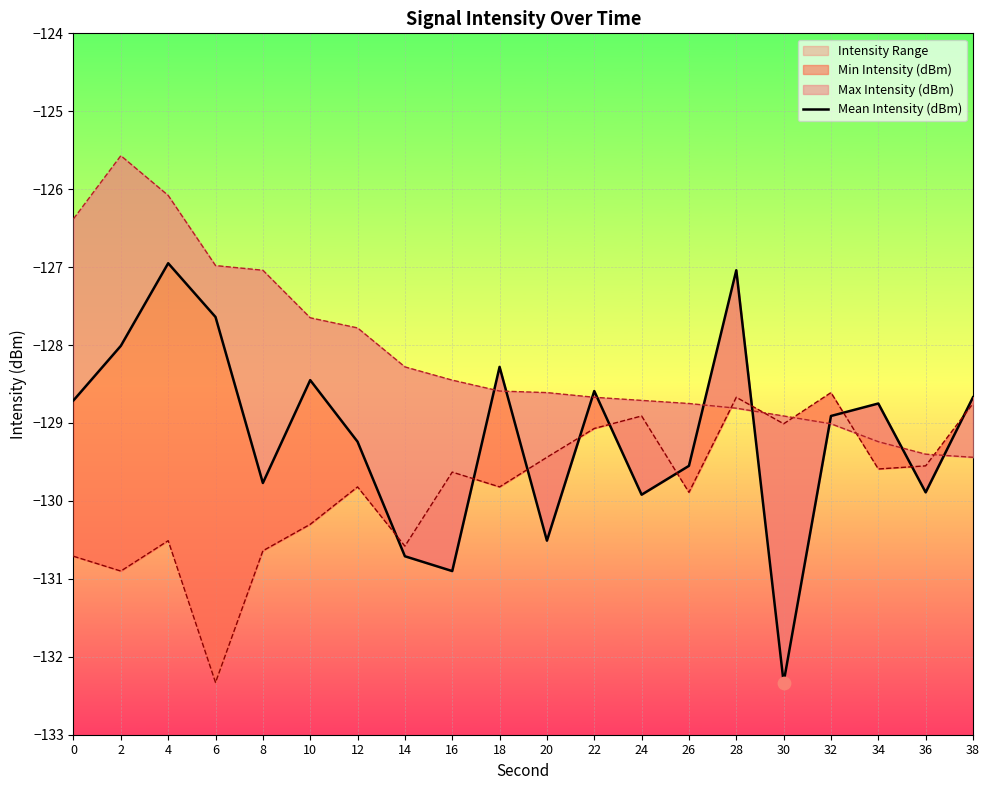

Which has a higher value, 10 or 6?

6